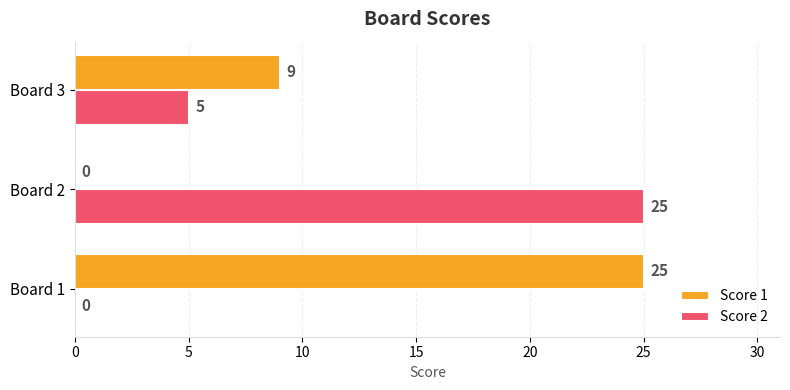

Which series changed the most between Board 2 and Board 3?

Score 2